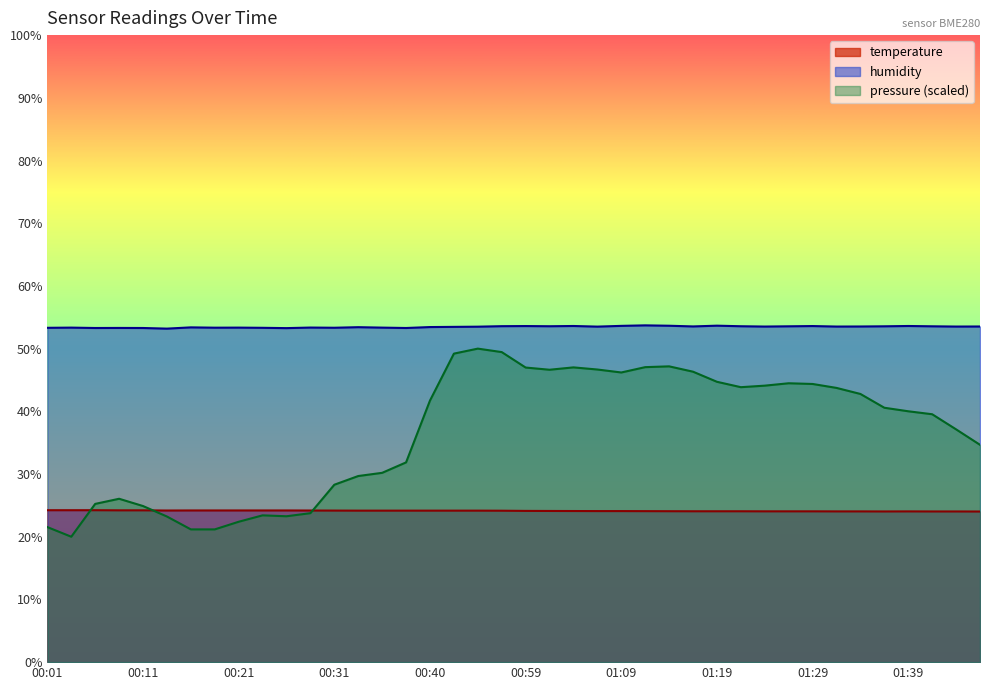

What is the difference between the maximum and minimum values in the temperature series?

0.2